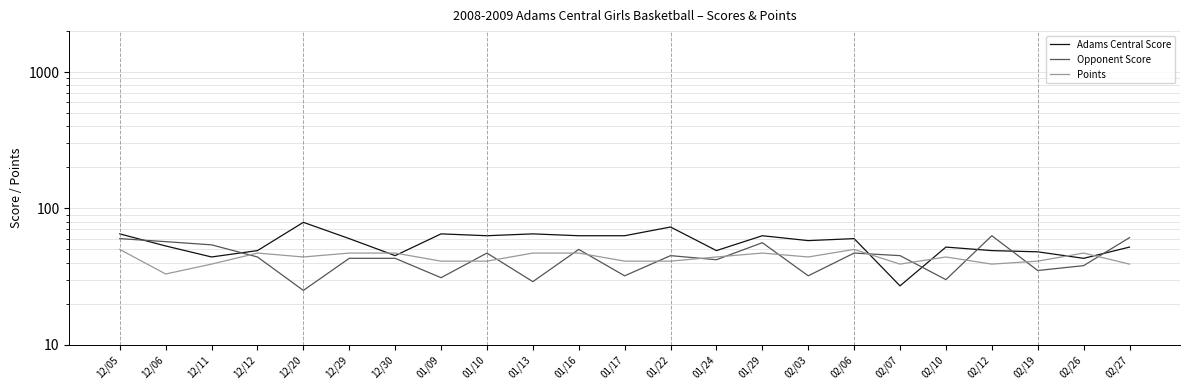

Where is the first local minimum for Points?

12/06